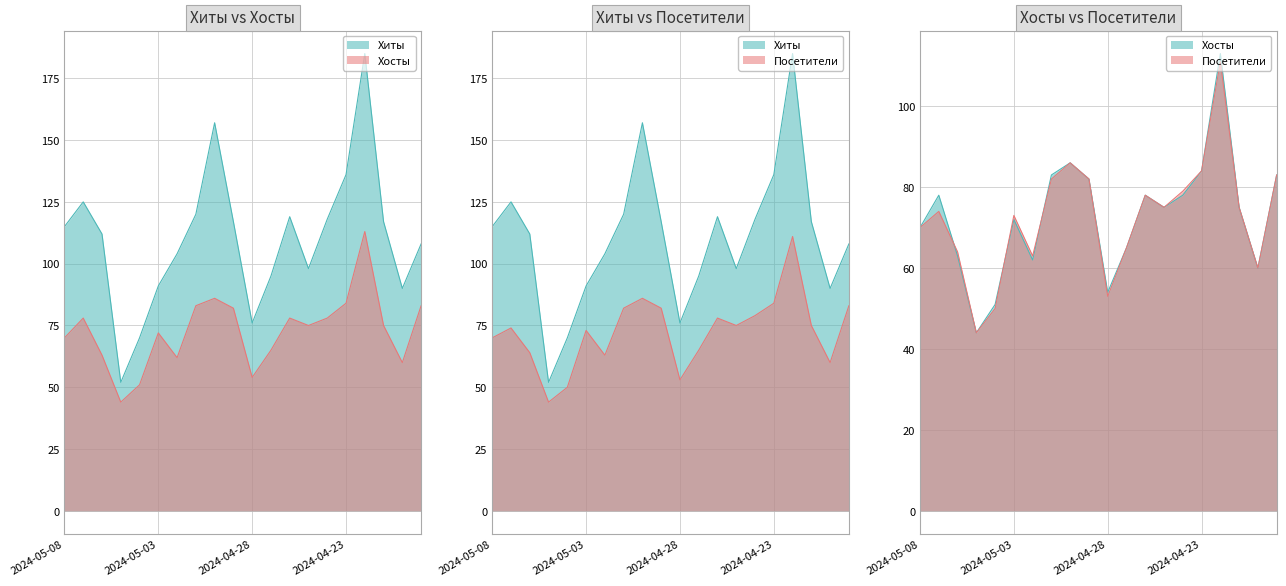

In Хиты, how many points are lower than both neighbors (excluding endpoints)?

4